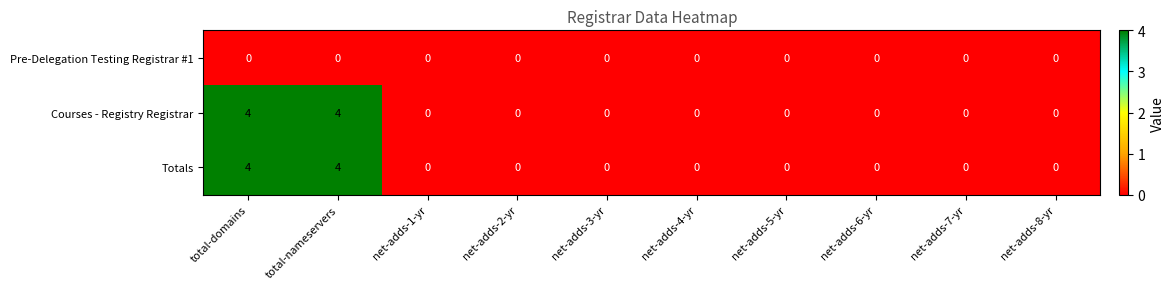

What is the difference between the second highest and second lowest values in the Courses - Registry Registrar series?

4